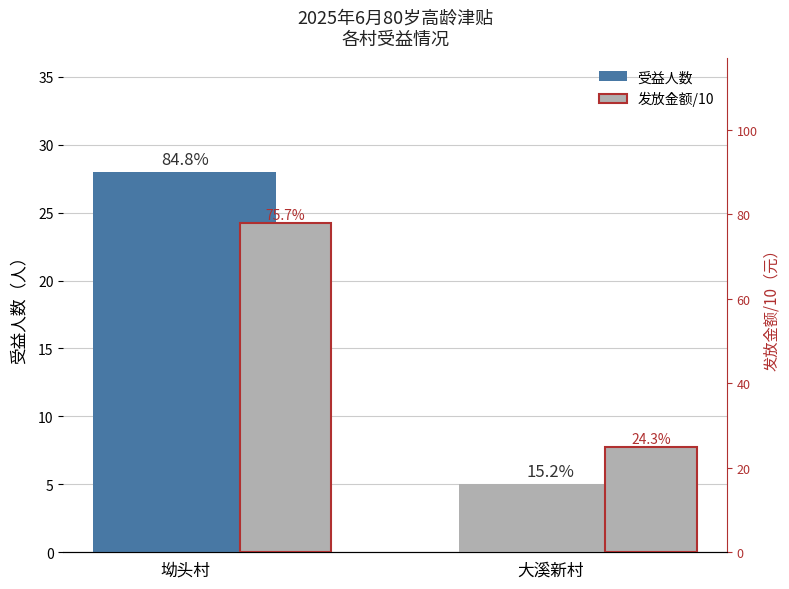

Rank the series by their maximum value, from highest to lowest.

发放金额/10, 受益人数